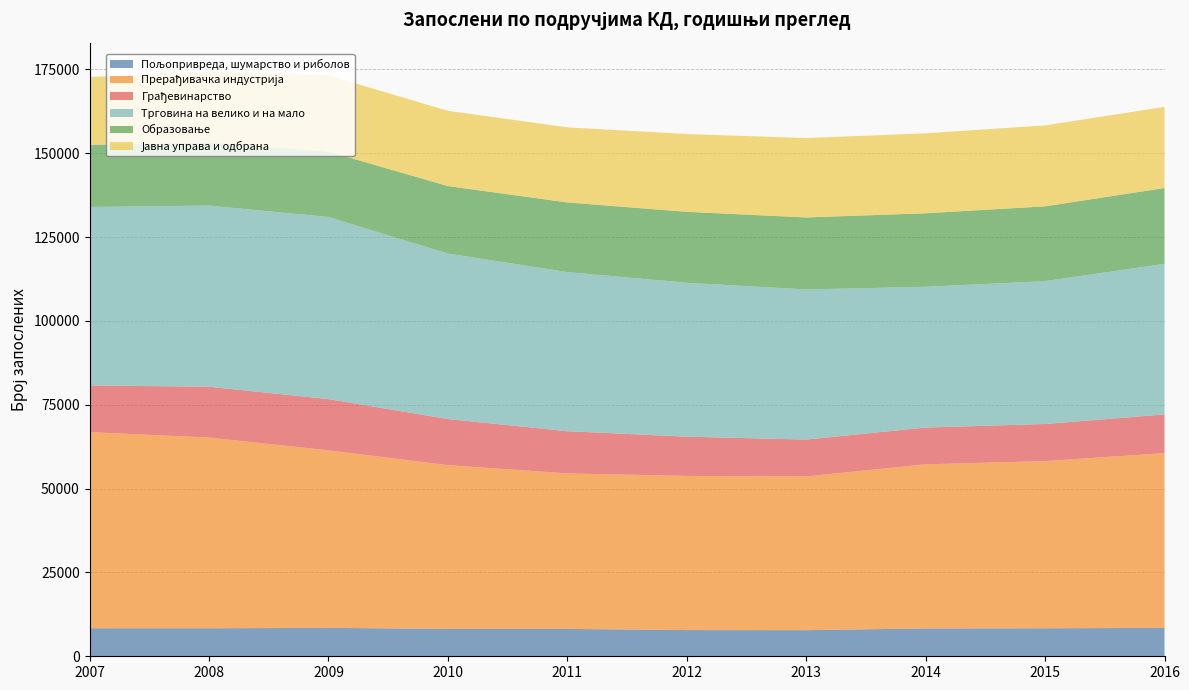

Reading left to right, extract all data points from this chart.

Пољопривреда, шумарство и риболов: 8354	8349	8468	8176	8159	7816	7788	8307	8345	8468
Прерађивачка индустрија: 58488	56874	52951	48816	46372	45968	45844	48935	49857	52116
Грађевинарство: 13946	15152	15278	13763	12590	11702	11003	10970	11072	11542
Трговина на велико и на мало: 53193	54028	54308	49344	47447	45902	44750	41983	42595	44909
Образовање: 18540	18837	19516	20126	20778	21156	21484	21917	22314	22608
Јавна управа и одбрана: 20213	21062	22708	22444	22394	23198	23681	23843	24135	24202